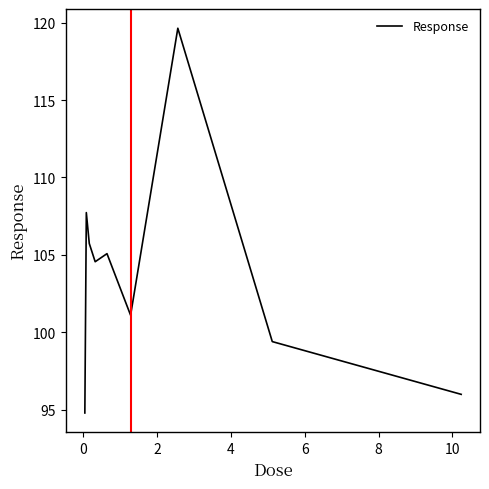

What is the smallest value displayed?

94.8